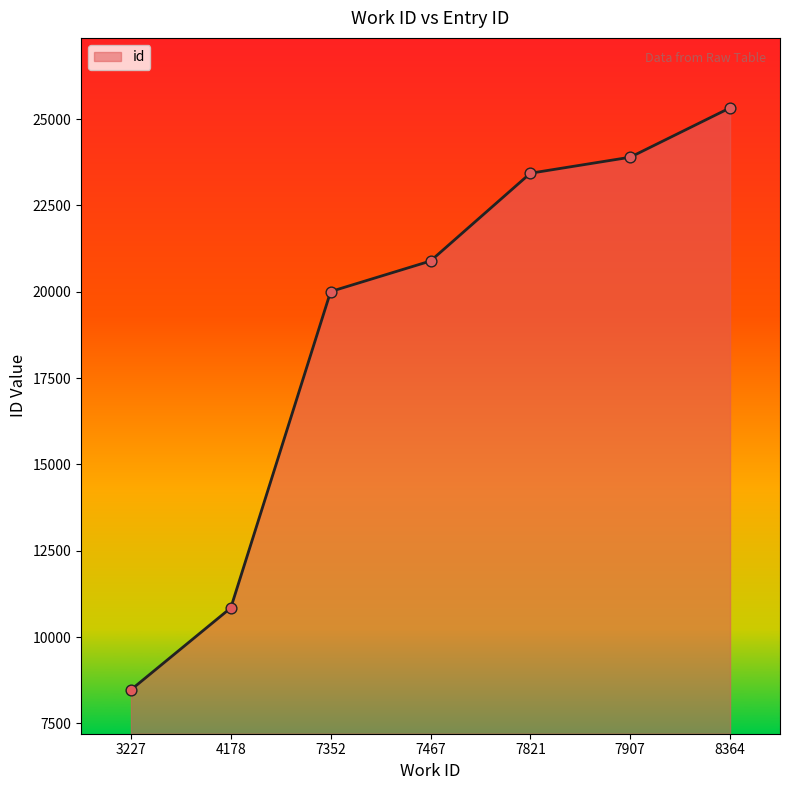

Which has a higher value, 7352 or 7821?

7821